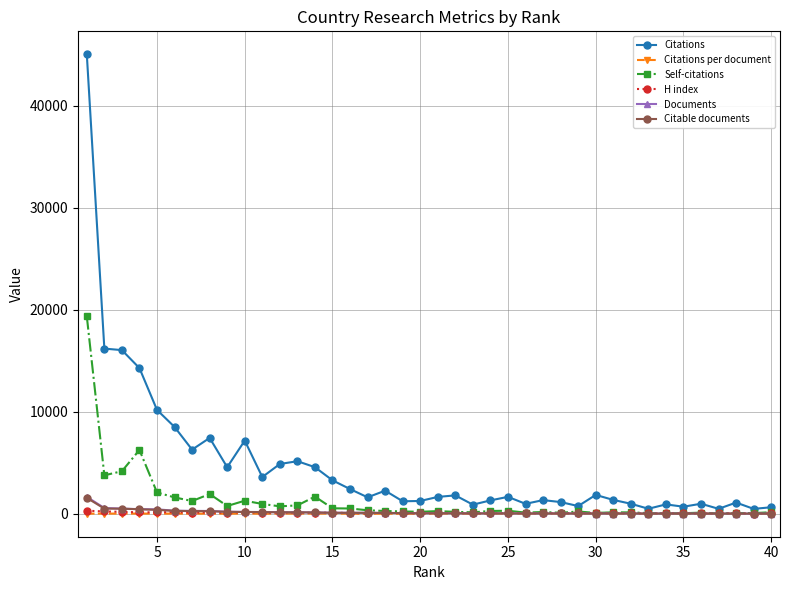

What is the maximum value for Self-citations?

19353.0